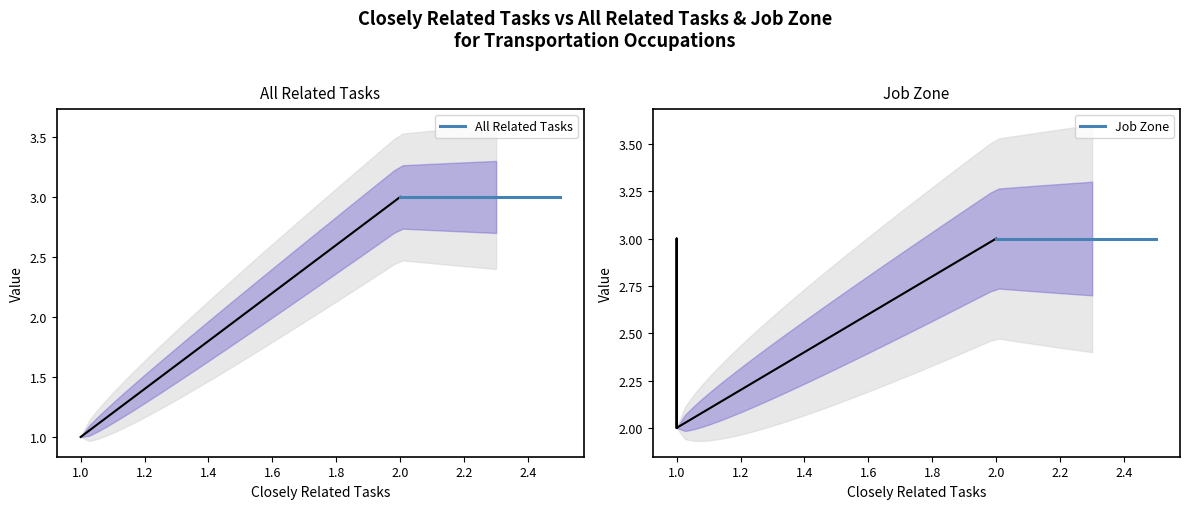

What is the highest value of the Job Zone series?

3